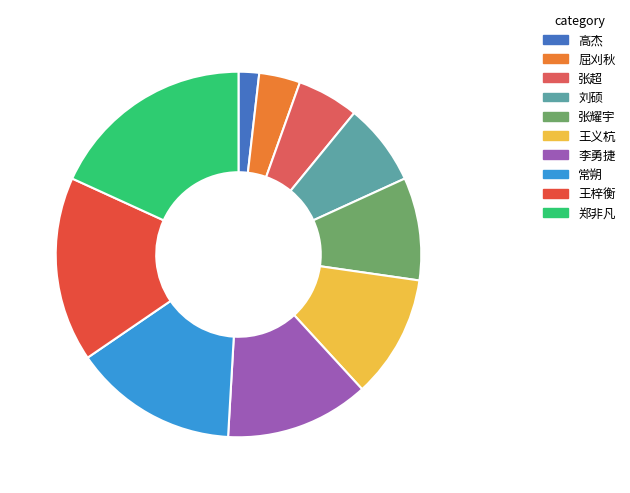

What percentage do 郑非凡 and 屈刈秋 together represent?

21.8%